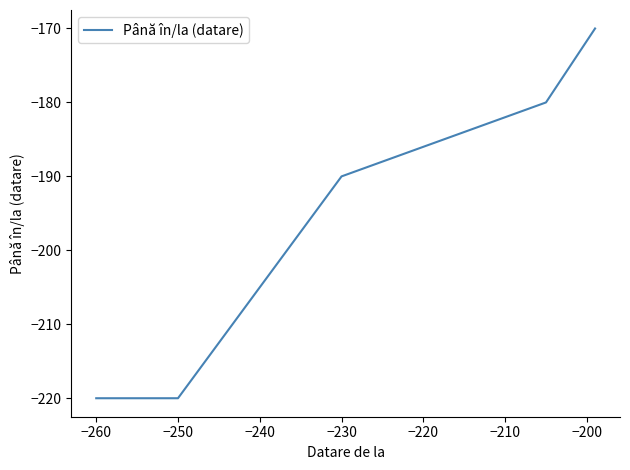

What is the greatest value displayed?

-170